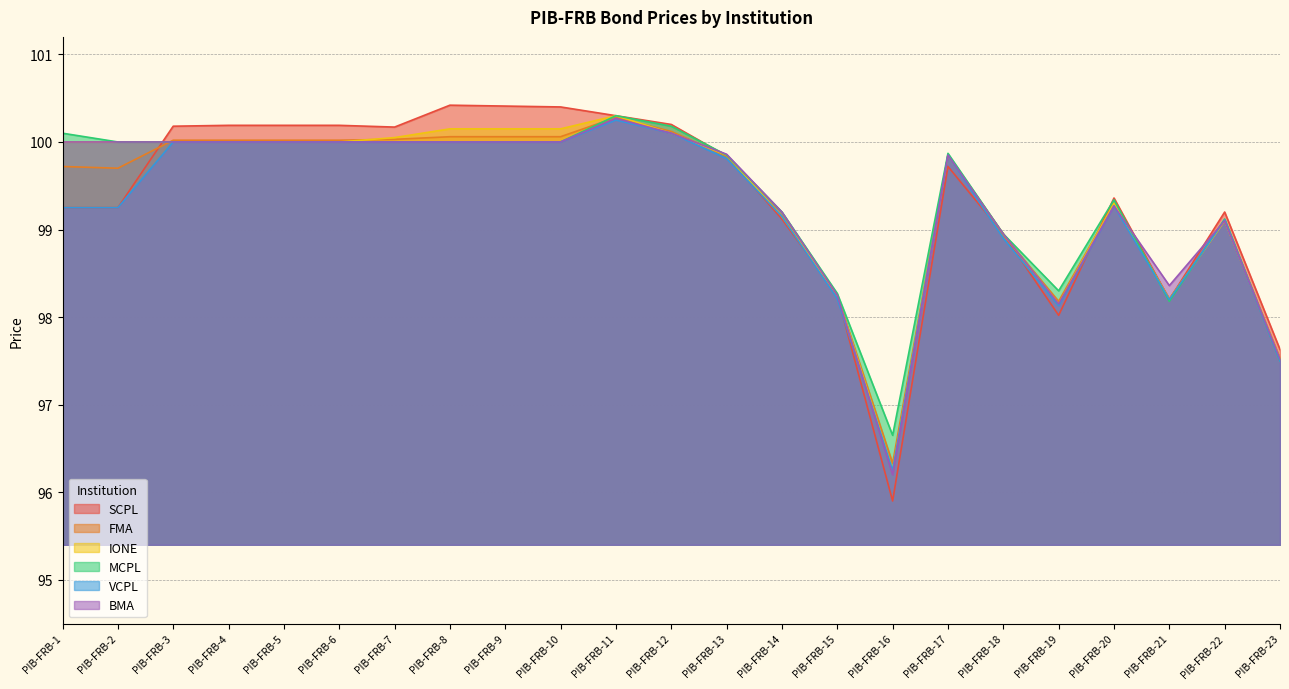

Reading left to right, what are all the values shown in this chart?

SCPL: PIB-FRB-1=99.2	PIB-FRB-2=99.2	PIB-FRB-3=100.2	PIB-FRB-4=100.2	PIB-FRB-5=100.2	PIB-FRB-6=100.2	PIB-FRB-7=100.2	PIB-FRB-8=100.4	PIB-FRB-9=100.4	PIB-FRB-10=100.4	PIB-FRB-11=100.3	PIB-FRB-12=100.2	PIB-FRB-13=99.8	PIB-FRB-14=99.1	PIB-FRB-15=98.2	PIB-FRB-16=95.9	PIB-FRB-17=99.7	PIB-FRB-18=99.0	PIB-FRB-19=98.0	PIB-FRB-20=99.4	PIB-FRB-21=98.2	PIB-FRB-22=99.2	PIB-FRB-23=97.6
FMA: PIB-FRB-1=99.7	PIB-FRB-2=99.7	PIB-FRB-3=100.0	PIB-FRB-4=100.0	PIB-FRB-5=100.0	PIB-FRB-6=100.0	PIB-FRB-7=100.0	PIB-FRB-8=100.1	PIB-FRB-9=100.1	PIB-FRB-10=100.1	PIB-FRB-11=100.3	PIB-FRB-12=100.1	PIB-FRB-13=99.8	PIB-FRB-14=99.2	PIB-FRB-15=98.2	PIB-FRB-16=96.3	PIB-FRB-17=99.8	PIB-FRB-18=98.9	PIB-FRB-19=98.2	PIB-FRB-20=99.3	PIB-FRB-21=98.2	PIB-FRB-22=99.1	PIB-FRB-23=97.5
IONE: PIB-FRB-1=100.0	PIB-FRB-2=100.0	PIB-FRB-3=100.0	PIB-FRB-4=100.0	PIB-FRB-5=100.0	PIB-FRB-6=100.0	PIB-FRB-7=100.0	PIB-FRB-8=100.2	PIB-FRB-9=100.2	PIB-FRB-10=100.2	PIB-FRB-11=100.3	PIB-FRB-12=100.1	PIB-FRB-13=99.8	PIB-FRB-14=99.2	PIB-FRB-15=98.2	PIB-FRB-16=96.2	PIB-FRB-17=99.8	PIB-FRB-18=99.0	PIB-FRB-19=98.2	PIB-FRB-20=99.3	PIB-FRB-21=98.2	PIB-FRB-22=99.1	PIB-FRB-23=97.5
MCPL: PIB-FRB-1=100.1	PIB-FRB-2=100.0	PIB-FRB-3=100.0	PIB-FRB-4=100.0	PIB-FRB-5=100.0	PIB-FRB-6=100.0	PIB-FRB-7=100.0	PIB-FRB-8=100.0	PIB-FRB-9=100.0	PIB-FRB-10=100.0	PIB-FRB-11=100.3	PIB-FRB-12=100.2	PIB-FRB-13=99.8	PIB-FRB-14=99.2	PIB-FRB-15=98.3	PIB-FRB-16=96.7	PIB-FRB-17=99.9	PIB-FRB-18=99.0	PIB-FRB-19=98.3	PIB-FRB-20=99.3	PIB-FRB-21=98.2	PIB-FRB-22=99.1	PIB-FRB-23=97.5
VCPL: PIB-FRB-1=99.2	PIB-FRB-2=99.2	PIB-FRB-3=100.0	PIB-FRB-4=100.0	PIB-FRB-5=100.0	PIB-FRB-6=100.0	PIB-FRB-7=100.0	PIB-FRB-8=100.0	PIB-FRB-9=100.0	PIB-FRB-10=100.0	PIB-FRB-11=100.2	PIB-FRB-12=100.1	PIB-FRB-13=99.8	PIB-FRB-14=99.2	PIB-FRB-15=98.2	PIB-FRB-16=96.2	PIB-FRB-17=99.8	PIB-FRB-18=98.9	PIB-FRB-19=98.1	PIB-FRB-20=99.3	PIB-FRB-21=98.2	PIB-FRB-22=99.1	PIB-FRB-23=97.5
BMA: PIB-FRB-1=100.0	PIB-FRB-2=100.0	PIB-FRB-3=100.0	PIB-FRB-4=100.0	PIB-FRB-5=100.0	PIB-FRB-6=100.0	PIB-FRB-7=100.0	PIB-FRB-8=100.0	PIB-FRB-9=100.0	PIB-FRB-10=100.0	PIB-FRB-11=100.3	PIB-FRB-12=100.1	PIB-FRB-13=99.9	PIB-FRB-14=99.2	PIB-FRB-15=98.2	PIB-FRB-16=96.2	PIB-FRB-17=99.8	PIB-FRB-18=99.0	PIB-FRB-19=98.2	PIB-FRB-20=99.3	PIB-FRB-21=98.4	PIB-FRB-22=99.1	PIB-FRB-23=97.5